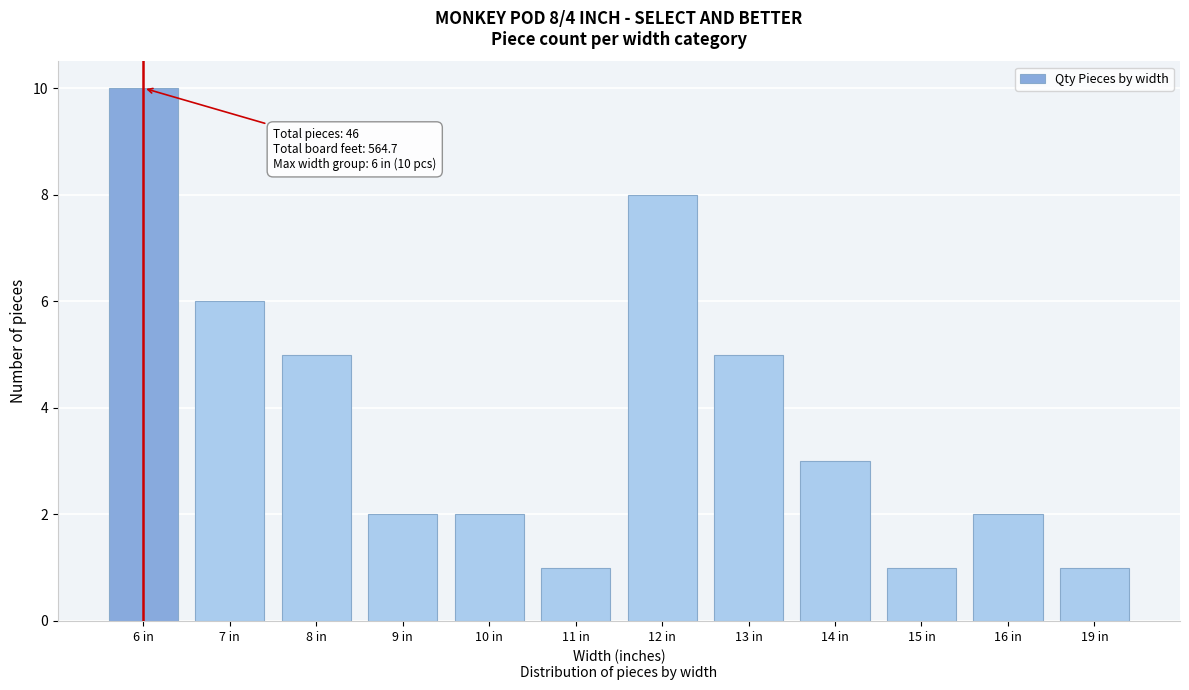

Reading left to right, what are all the values shown in this chart?

6 in=10	7 in=6	8 in=5	9 in=2	10 in=2	11 in=1	12 in=8	13 in=5	14 in=3	15 in=1	16 in=2	19 in=1